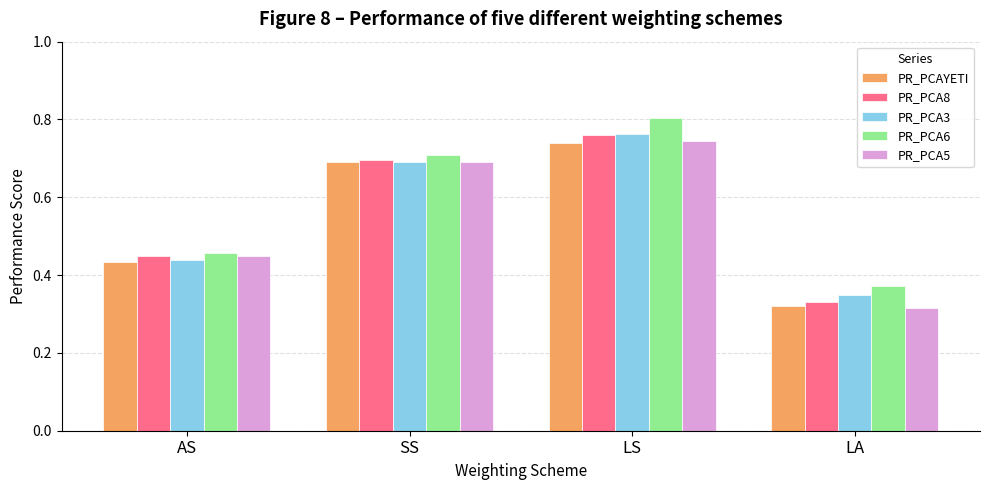

At which category is the sum across all series the highest?

LS